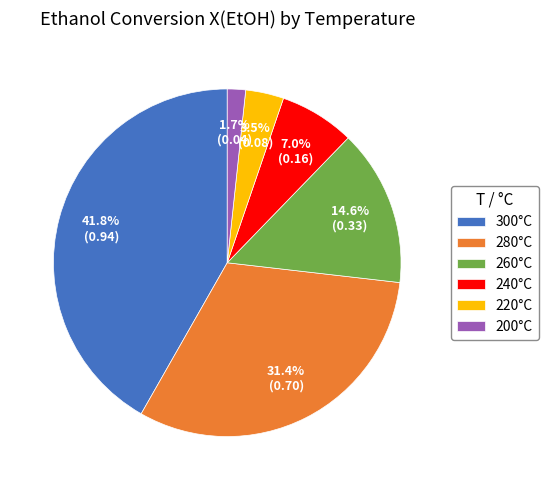

Which has a higher value, 220°C or 260°C?

260°C